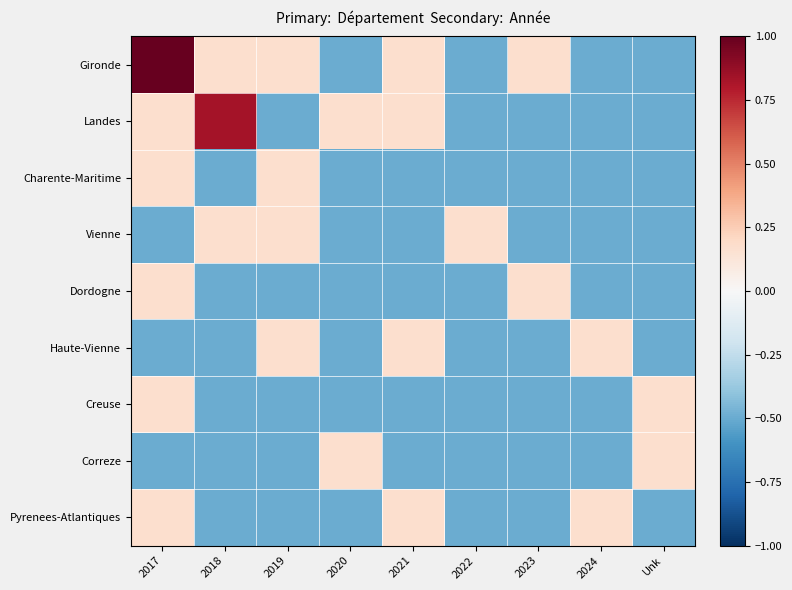

What is the difference between the highest and lowest values at 2020?

0.7